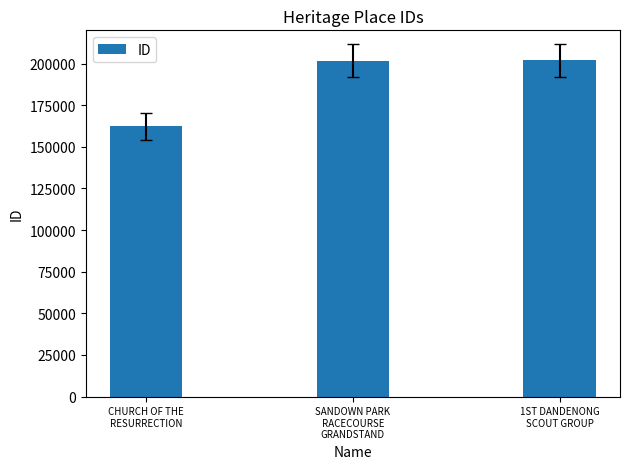

What is the value of the 2nd bar from the left?

201829